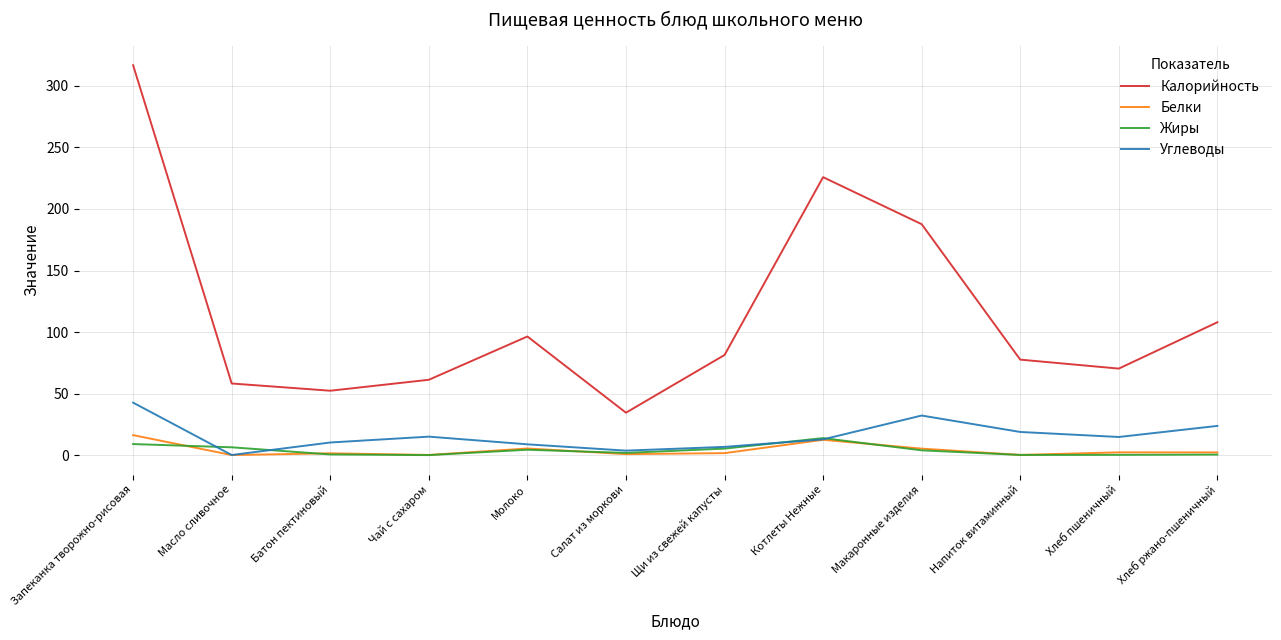

Between Молоко and Салат из моркови, which series saw the biggest shift?

Калорийность